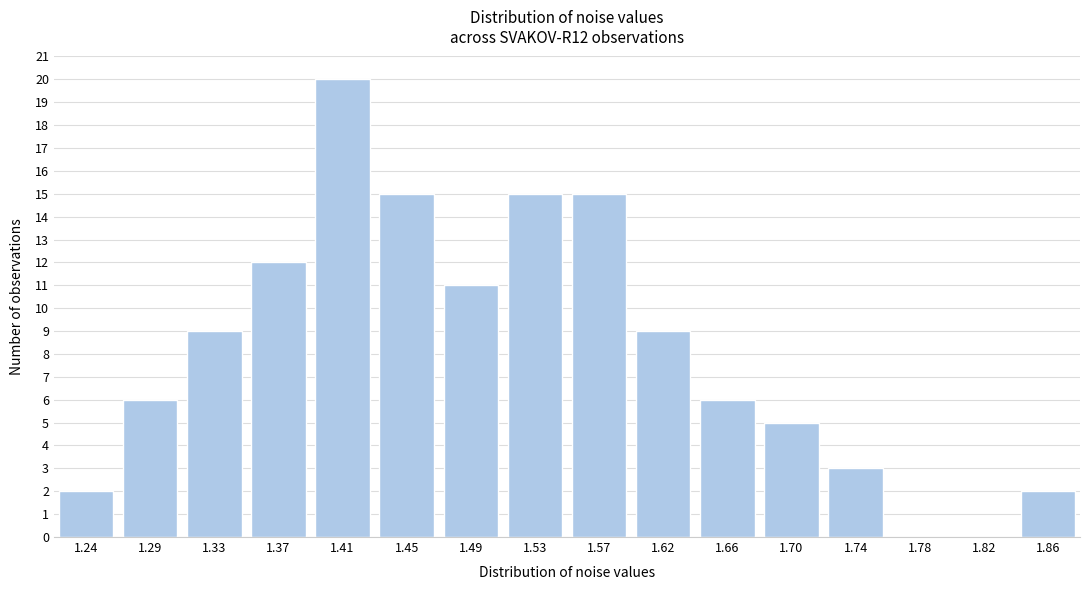

Reading left to right, what are all the values shown in this chart?

1.24=2	1.29=6	1.33=9	1.37=12	1.41=20	1.45=15	1.49=11	1.53=15	1.57=15	1.62=9	1.66=6	1.70=5	1.74=3	1.78=0	1.82=0	1.86=2